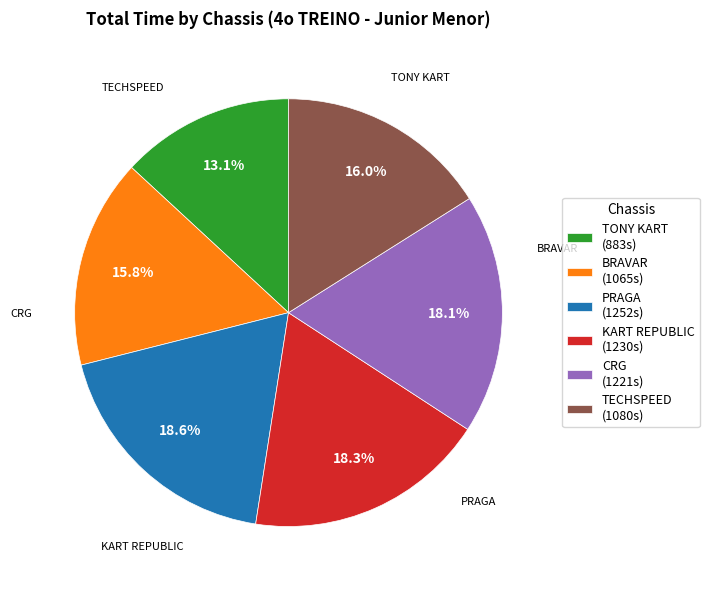

Is there a majority slice in this chart?

No